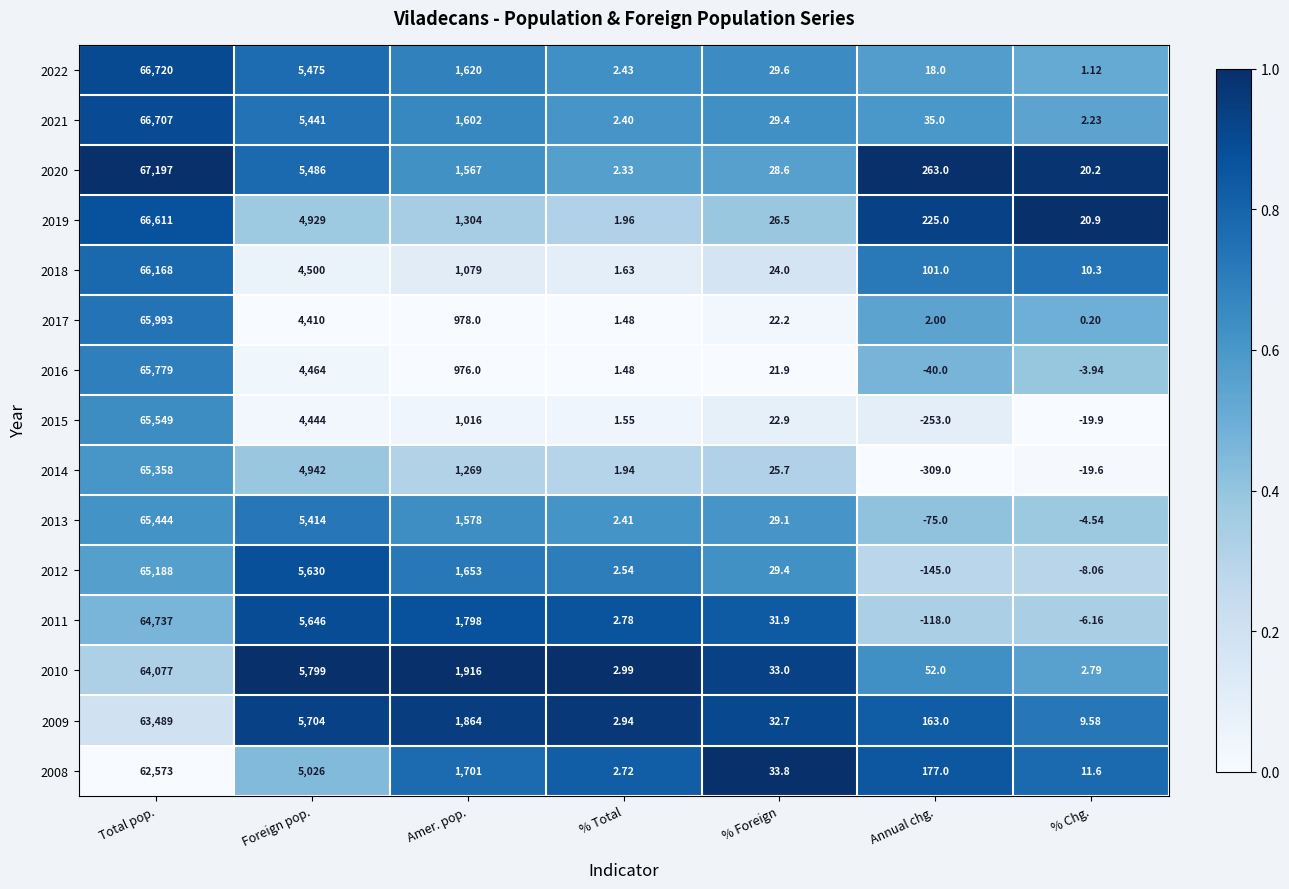

Rank the categories by 2013 value from highest to lowest.

Total pop., Foreign pop., Amer. pop., % Foreign, % Total, % Chg., Annual chg.